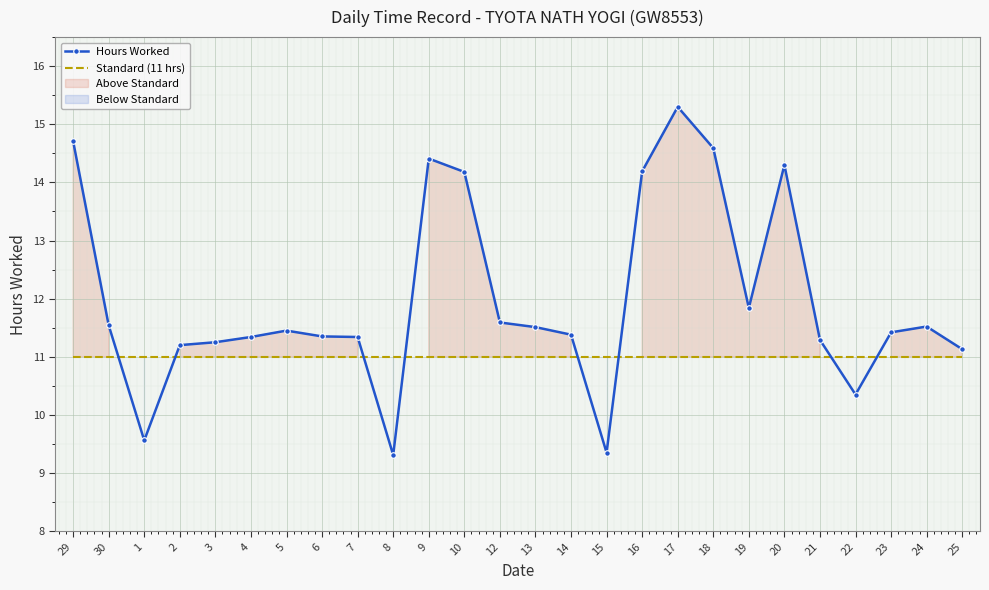

Reading left to right, what are all the values shown in this chart?

Hours Worked: 14.7	11.5	9.6	11.2	11.2	11.3	11.4	11.3	11.3	9.3	14.4	14.2	11.6	11.5	11.4	9.3	14.2	15.3	14.6	11.8	14.3	11.3	10.3	11.4	11.5	11.1
Standard (11 hrs): 11.0	11.0	11.0	11.0	11.0	11.0	11.0	11.0	11.0	11.0	11.0	11.0	11.0	11.0	11.0	11.0	11.0	11.0	11.0	11.0	11.0	11.0	11.0	11.0	11.0	11.0